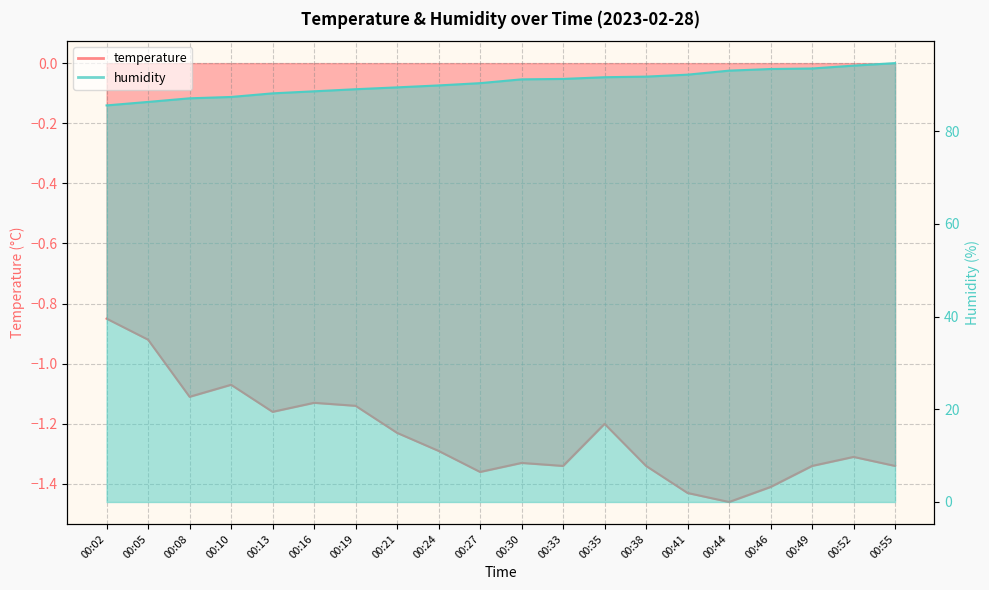

At which label does humidity reach its peak?

00:55